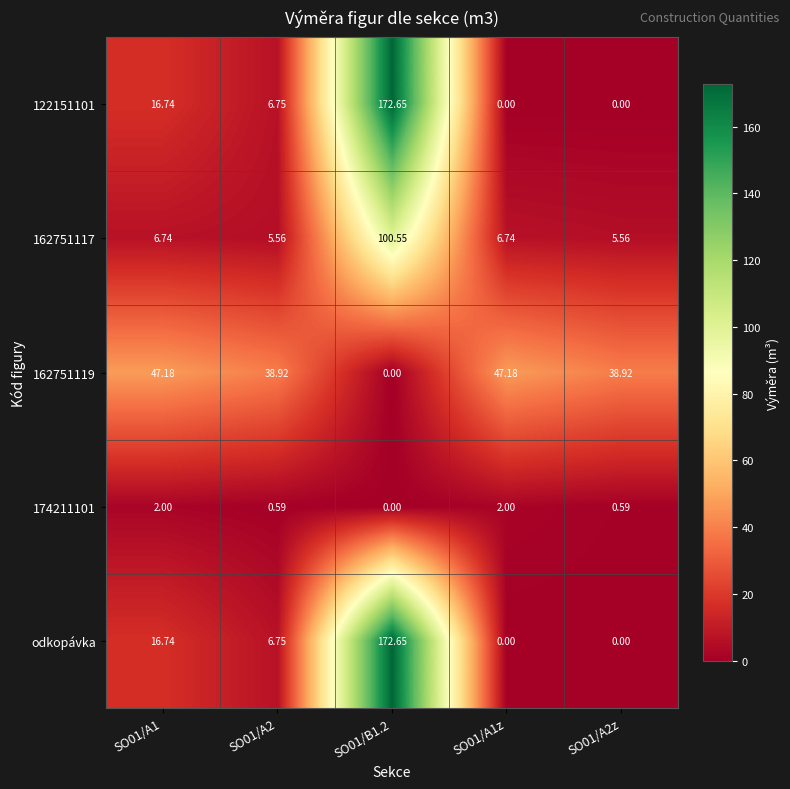

Is the value of odkopávka at SO01/A1z greater than the value of 174211101 at SO01/A1?

No